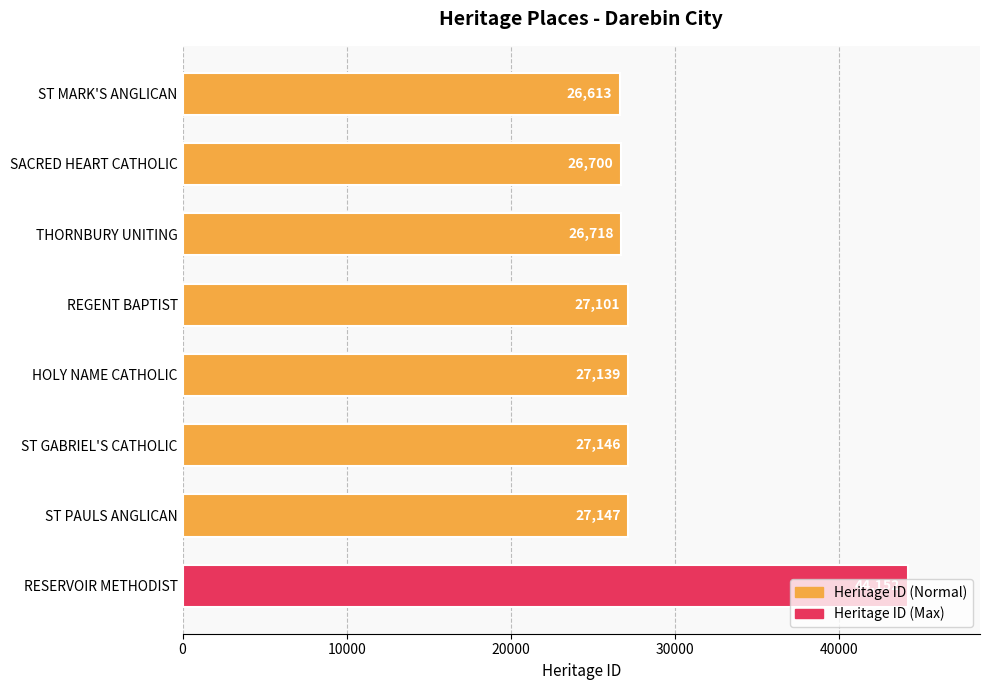

List the labels in order of value, smallest first.

ST MARK'S ANGLICAN, SACRED HEART CATHOLIC, THORNBURY UNITING, REGENT BAPTIST, HOLY NAME CATHOLIC, ST GABRIEL'S CATHOLIC, ST PAULS ANGLICAN, RESERVOIR METHODIST